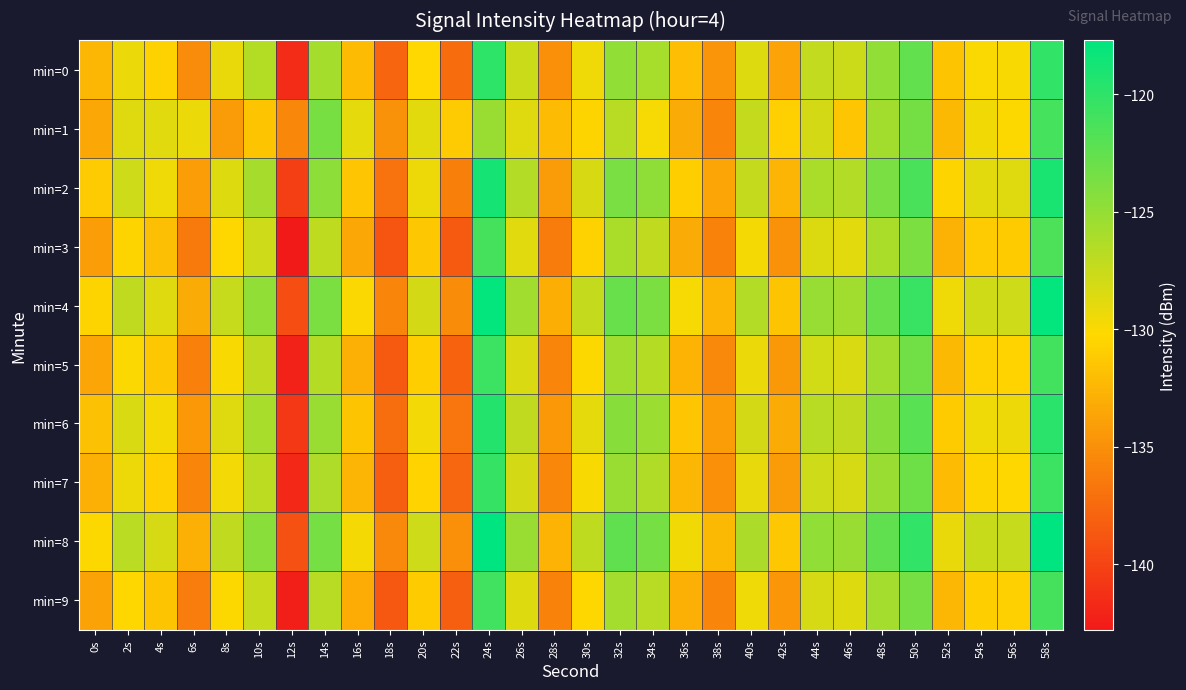

Reading left to right, transcribe all the data shown in this chart.

min=0: 0s=-132.4	2s=-129.3	4s=-130.7	6s=-135.3	8s=-129.2	10s=-126.6	12s=-141.6	14s=-125.9	16s=-132.2	18s=-137.8	20s=-130.2	22s=-137.3	24s=-120.0	26s=-127.7	28s=-135.0	30s=-129.5	32s=-124.9	34s=-125.9	36s=-132.0	38s=-134.7	40s=-128.6	42s=-133.7	44s=-127.3	46s=-127.7	48s=-124.9	50s=-122.6	52s=-131.6	54s=-130.0	56s=-130.0	58s=-120.2
min=1: 0s=-133.4	2s=-128.7	4s=-128.8	6s=-129.3	8s=-134.2	10s=-131.6	12s=-135.5	14s=-123.6	16s=-129.0	18s=-134.8	20s=-128.9	22s=-131.2	24s=-125.3	26s=-128.7	28s=-132.1	30s=-130.5	32s=-126.8	34s=-129.9	36s=-133.2	38s=-135.6	40s=-127.4	42s=-130.8	44s=-128.1	46s=-131.5	48s=-125.7	50s=-123.4	52s=-132.3	54s=-129.6	56s=-130.2	58s=-121.1
min=2: 0s=-131.2	2s=-127.8	4s=-129.5	6s=-134.1	8s=-128.6	10s=-125.9	12s=-140.3	14s=-124.7	16s=-131.5	18s=-136.9	20s=-129.4	22s=-136.1	24s=-118.8	26s=-126.5	28s=-134.2	30s=-128.3	32s=-123.7	34s=-124.8	36s=-130.9	38s=-133.5	40s=-127.4	42s=-132.6	44s=-126.1	46s=-126.5	48s=-123.7	50s=-121.4	52s=-130.5	54s=-128.9	56s=-128.7	58s=-119.0
min=3: 0s=-134.1	2s=-130.5	4s=-131.9	6s=-136.5	8s=-130.4	10s=-127.8	12s=-142.7	14s=-127.1	16s=-133.4	18s=-138.9	20s=-131.3	22s=-138.5	24s=-121.2	26s=-128.8	28s=-136.3	30s=-130.7	32s=-126.1	34s=-127.2	36s=-133.2	38s=-135.9	40s=-129.8	42s=-134.9	44s=-128.5	46s=-128.9	48s=-126.1	50s=-123.8	52s=-132.8	54s=-131.2	56s=-131.1	58s=-121.5
min=4: 0s=-130.5	2s=-127.2	4s=-128.7	6s=-133.2	8s=-127.5	10s=-124.9	12s=-139.4	14s=-123.8	16s=-130.1	18s=-135.7	20s=-128.1	22s=-135.2	24s=-117.9	26s=-125.6	28s=-133.0	30s=-127.4	32s=-122.8	34s=-123.8	36s=-129.9	38s=-132.6	40s=-126.5	42s=-131.6	44s=-125.2	46s=-125.6	48s=-122.8	50s=-120.5	52s=-129.5	54s=-127.9	56s=-127.8	58s=-117.9
min=5: 0s=-133.6	2s=-130.1	4s=-131.4	6s=-136.0	8s=-130.0	10s=-127.2	12s=-142.2	14s=-126.6	16s=-132.9	18s=-138.5	20s=-130.9	22s=-138.0	24s=-120.7	26s=-128.4	28s=-135.7	30s=-130.2	32s=-125.6	34s=-126.6	36s=-132.7	38s=-135.4	40s=-129.3	42s=-134.4	44s=-128.0	46s=-128.4	48s=-125.6	50s=-123.3	52s=-132.3	54s=-130.7	56s=-130.6	58s=-121.0
min=6: 0s=-131.8	2s=-128.4	4s=-129.8	6s=-134.5	8s=-128.7	10s=-126.0	12s=-140.7	14s=-125.3	16s=-131.6	18s=-137.2	20s=-129.7	22s=-136.7	24s=-119.5	26s=-127.2	28s=-134.5	30s=-129.0	32s=-124.4	34s=-125.4	36s=-131.5	38s=-134.1	40s=-128.1	42s=-133.2	44s=-126.8	46s=-127.2	48s=-124.4	50s=-122.1	52s=-131.1	54s=-129.5	56s=-129.4	58s=-119.8
min=7: 0s=-132.9	2s=-129.4	4s=-130.8	6s=-135.6	8s=-129.7	10s=-127.0	12s=-141.8	14s=-126.3	16s=-132.6	18s=-138.2	20s=-130.6	22s=-137.7	24s=-120.4	26s=-128.1	28s=-135.5	30s=-130.0	32s=-125.3	34s=-126.4	36s=-132.5	38s=-135.1	40s=-129.1	42s=-134.2	44s=-127.8	46s=-128.2	48s=-125.3	50s=-123.1	52s=-132.1	54s=-130.5	56s=-130.4	58s=-120.7
min=8: 0s=-130.2	2s=-126.9	4s=-128.2	6s=-132.9	8s=-127.2	10s=-124.5	12s=-139.1	14s=-123.5	16s=-129.8	18s=-135.4	20s=-127.8	22s=-135.0	24s=-117.7	26s=-125.3	28s=-132.7	30s=-127.1	32s=-122.5	34s=-123.5	36s=-129.6	38s=-132.3	40s=-126.2	42s=-131.3	44s=-124.9	46s=-125.3	48s=-122.5	50s=-120.2	52s=-129.2	54s=-127.6	56s=-127.5	58s=-117.6
min=9: 0s=-133.8	2s=-130.3	4s=-131.6	6s=-136.2	8s=-130.2	10s=-127.5	12s=-142.4	14s=-126.8	16s=-133.1	18s=-138.7	20s=-131.1	22s=-138.2	24s=-120.9	26s=-128.6	28s=-135.9	30s=-130.4	32s=-125.8	34s=-126.8	36s=-132.9	38s=-135.6	40s=-129.5	42s=-134.6	44s=-128.2	46s=-128.6	48s=-125.8	50s=-123.5	52s=-132.5	54s=-130.9	56s=-130.8	58s=-121.2